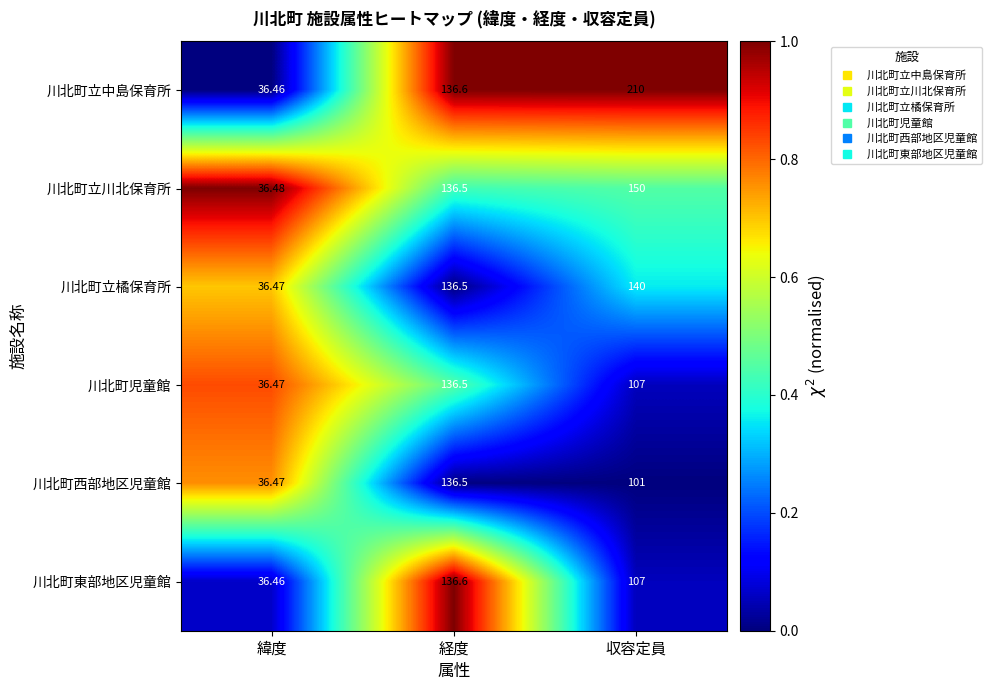

Between 緯度 and 収容定員, which series saw the biggest shift?

川北町立中島保育所